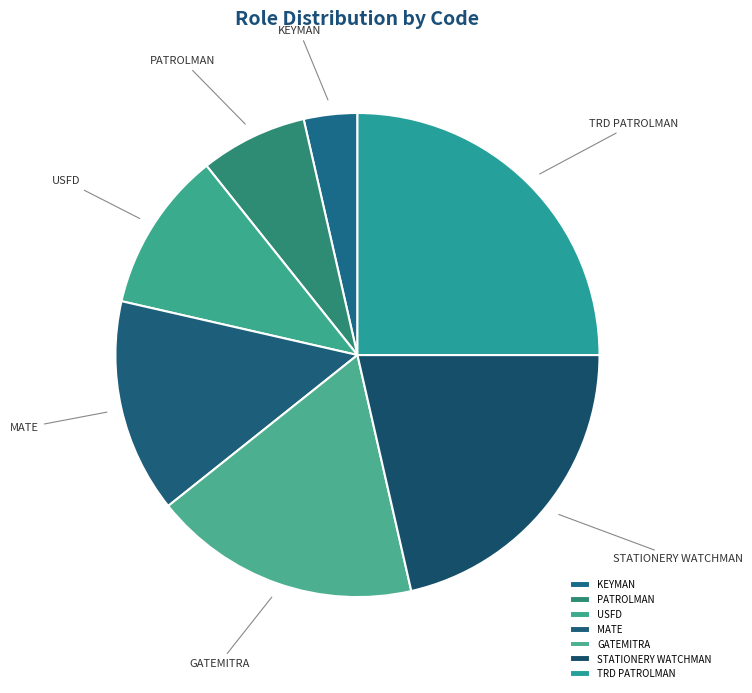

Rank the categories by value from highest to lowest.

TRD PATROLMAN, STATIONERY WATCHMAN, GATEMITRA, MATE, USFD, PATROLMAN, KEYMAN